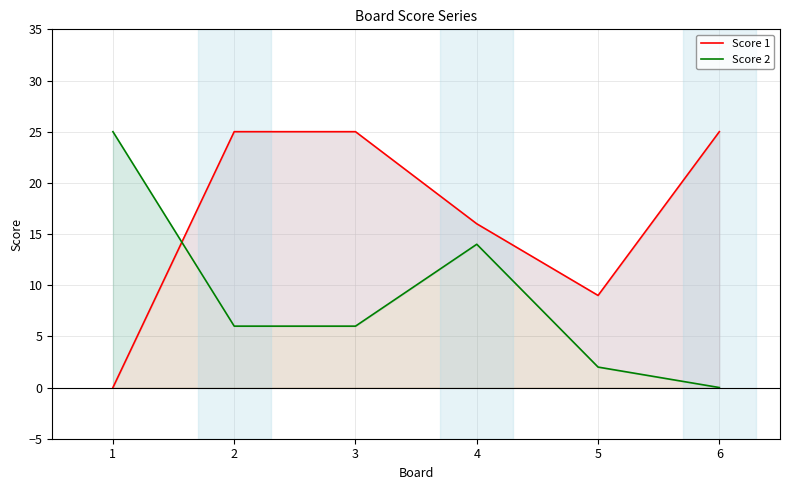

Is it true that Score 2 equals 6 at 3?

True